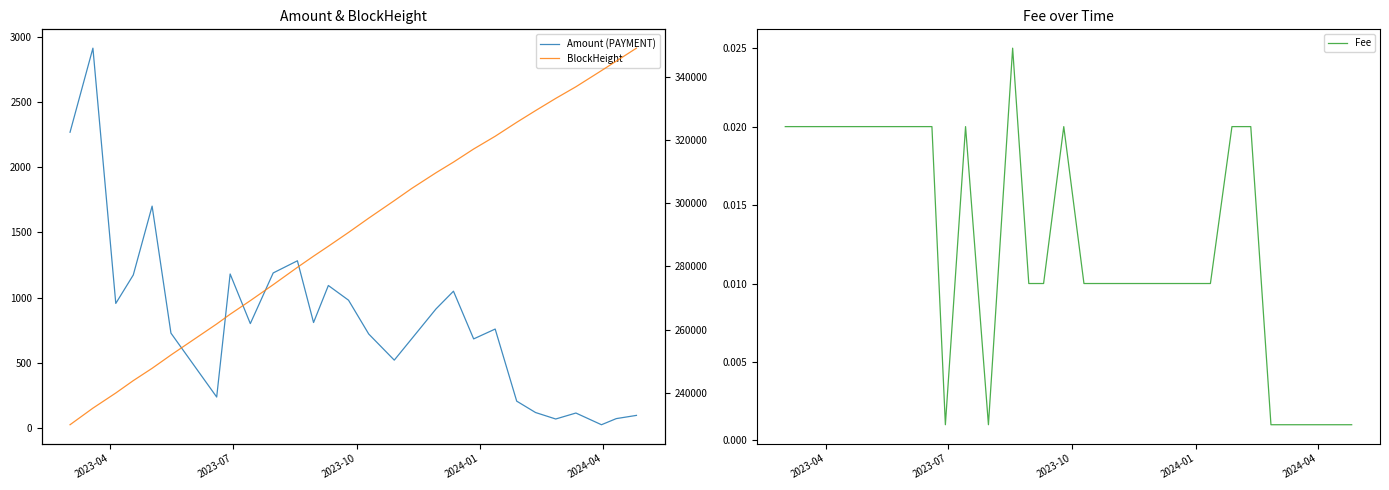

Which series has the largest total across all categories?

BlockHeight